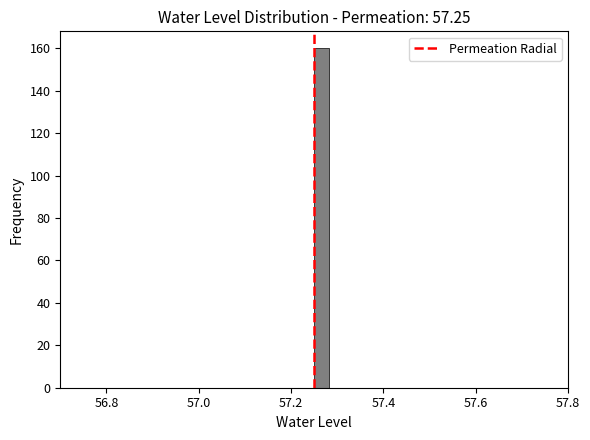

Read against the x-axis, roughly where is the centre of the tallest bar?

57.26